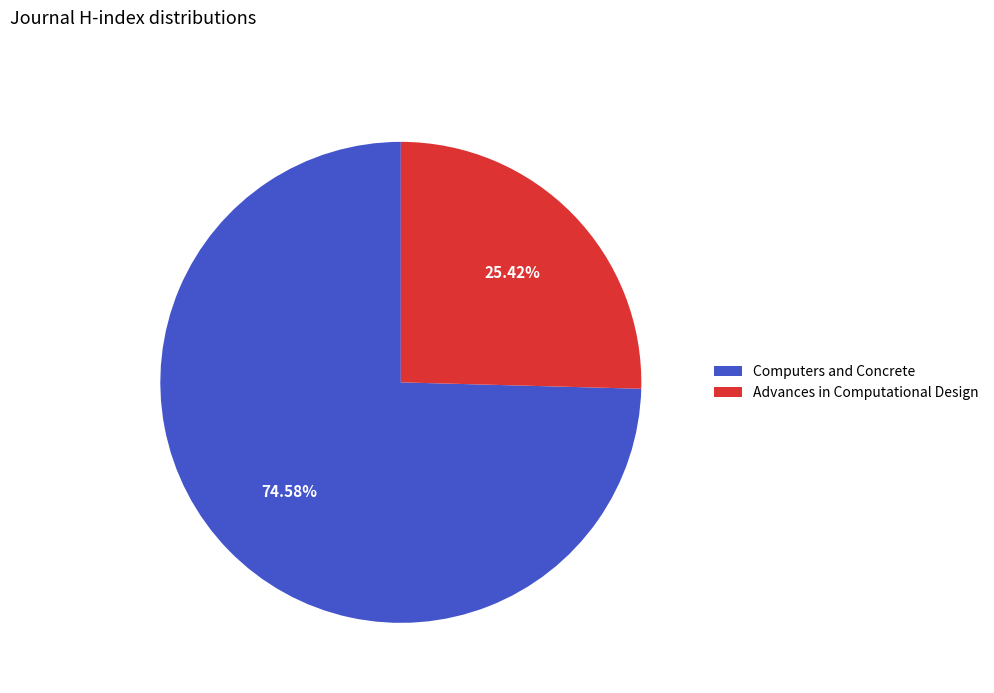

Which has a higher value, Computers and Concrete or Advances in Computational Design?

Computers and Concrete